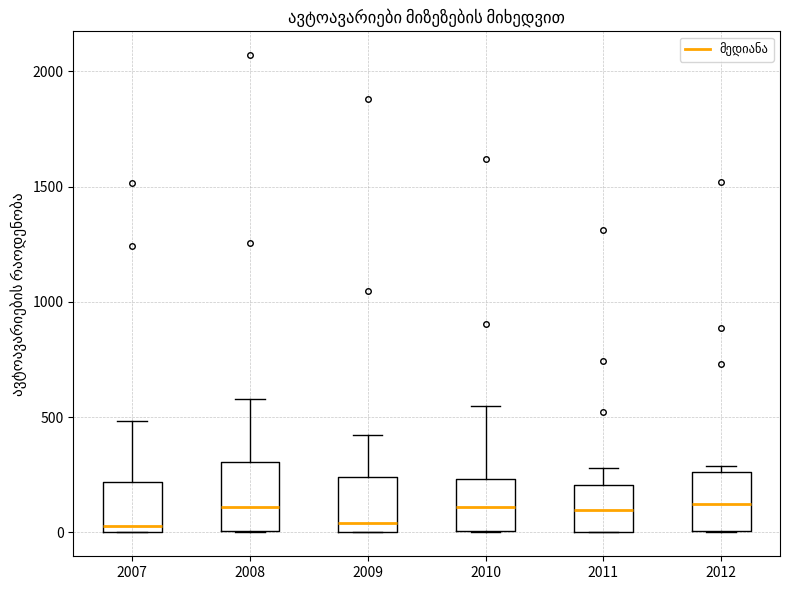

Reading left to right, transcribe this box plot: for each box, give where its median line is, the range the box spans, and where its two whiskers end, as read against the y-axis. The values are not printed on the chart, so give them approximately, as read against the axis.

2007: median 50, box 0 to 200, whiskers 0 to 500
2008: median 100, box 0 to 300, whiskers 0 to 600
2009: median 50, box 0 to 250, whiskers 0 to 400
2010: median 100, box 0 to 250, whiskers 0 to 550
2011: median 100, box 0 to 200, whiskers 0 to 300
2012: median 100, box 0 to 250, whiskers 0 to 300